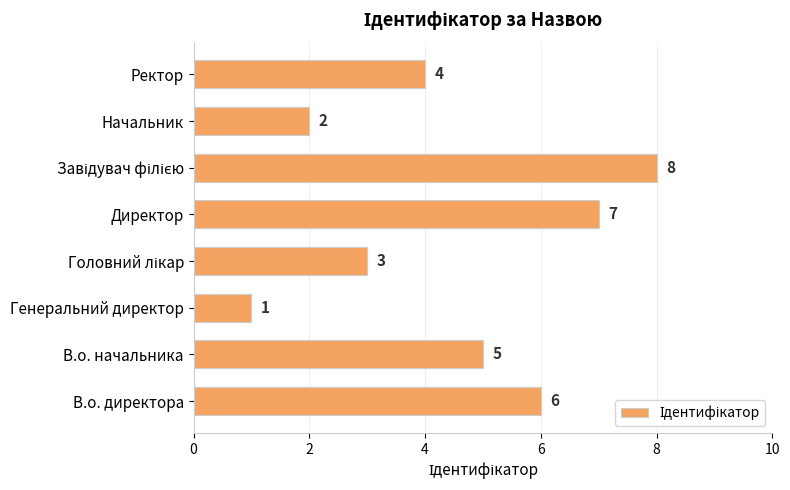

How many values are between 3 and 7?

5